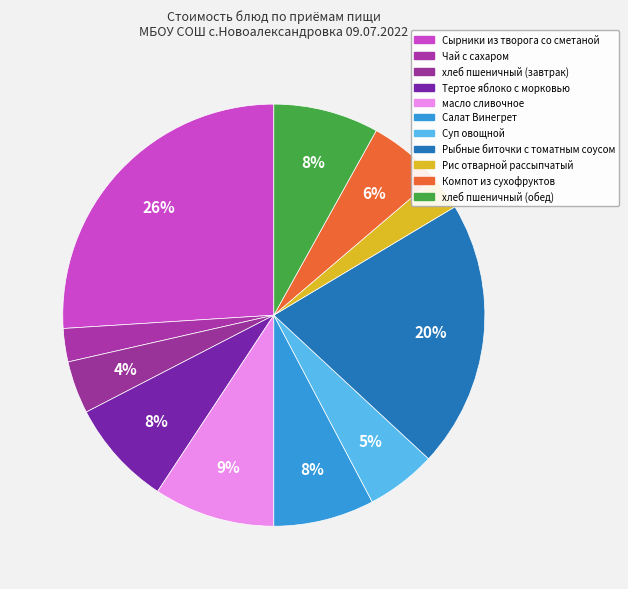

Between Суп овощной and хлеб пшеничный (обед), which is larger?

хлеб пшеничный (обед)